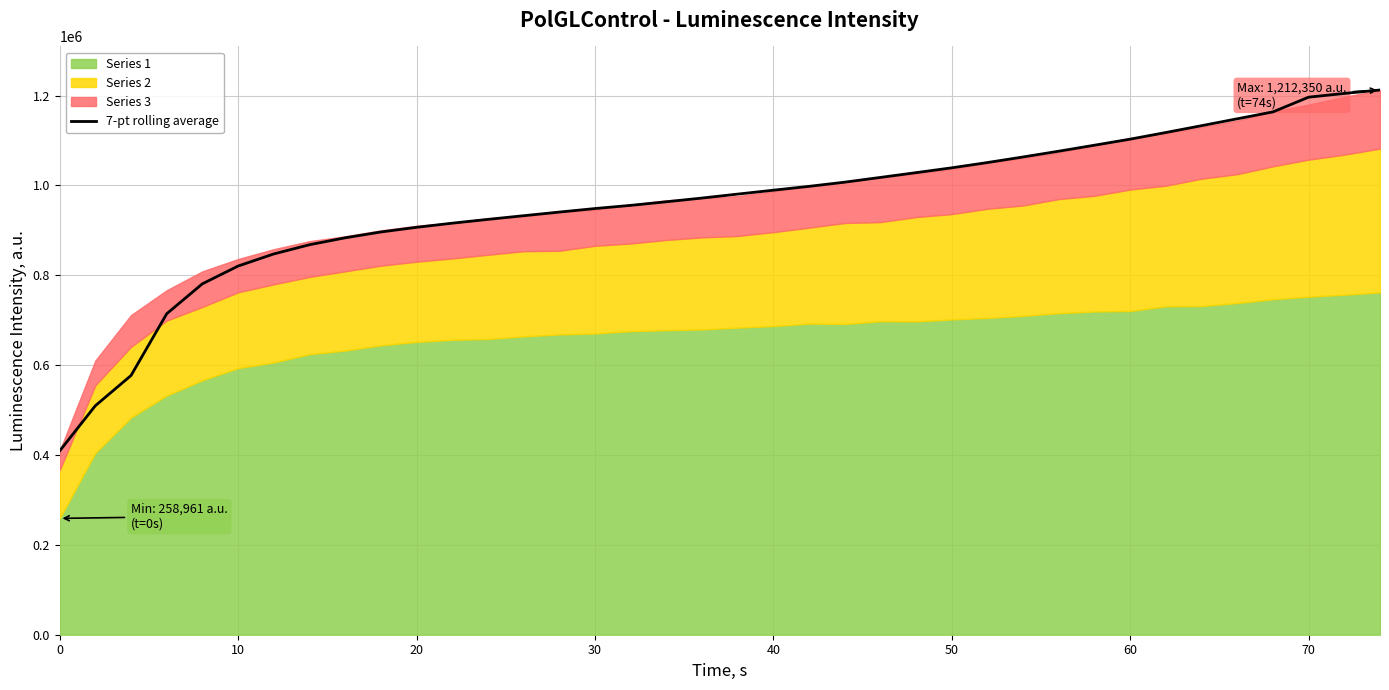

What is the highest value of the 7-pt rolling average series?

1212350.0